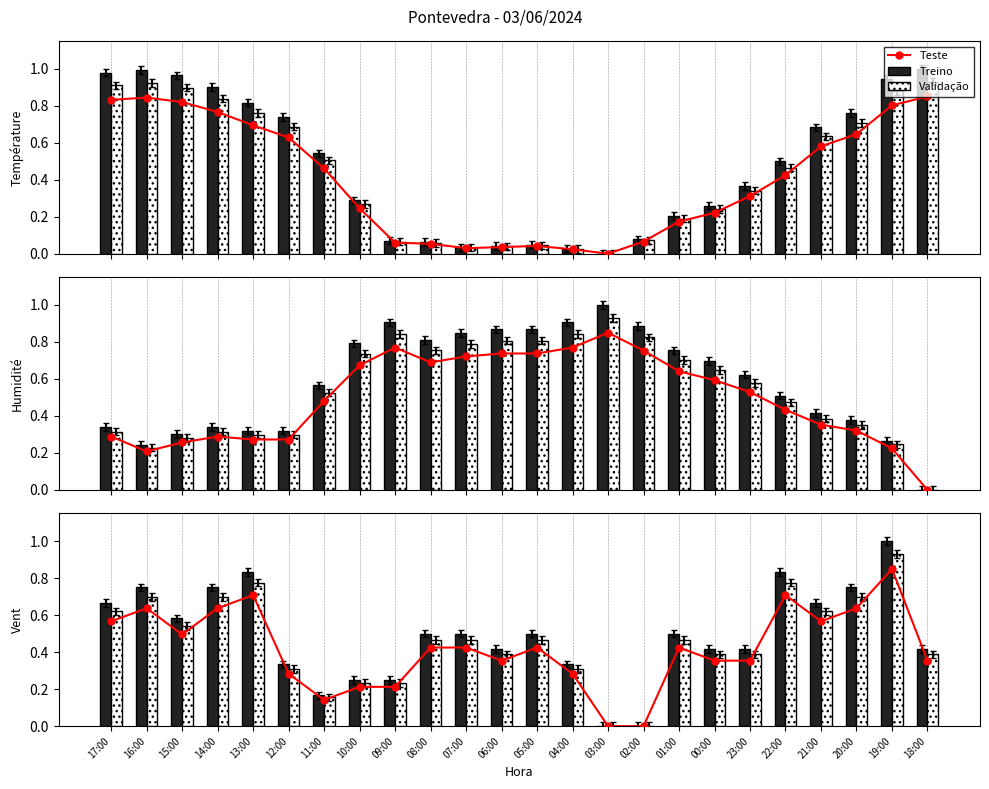

At which label does Treino reach its minimum?

03:00